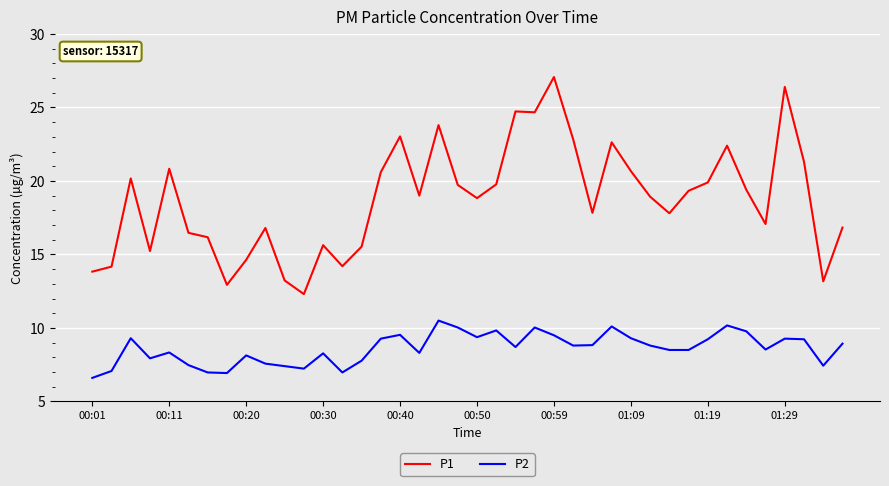

List the series in order of their peak value, highest first.

P1, P2